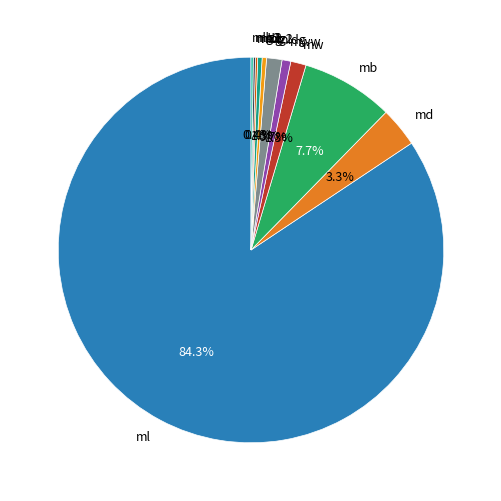

What percentage is NOT represented by mldg?

98.7%